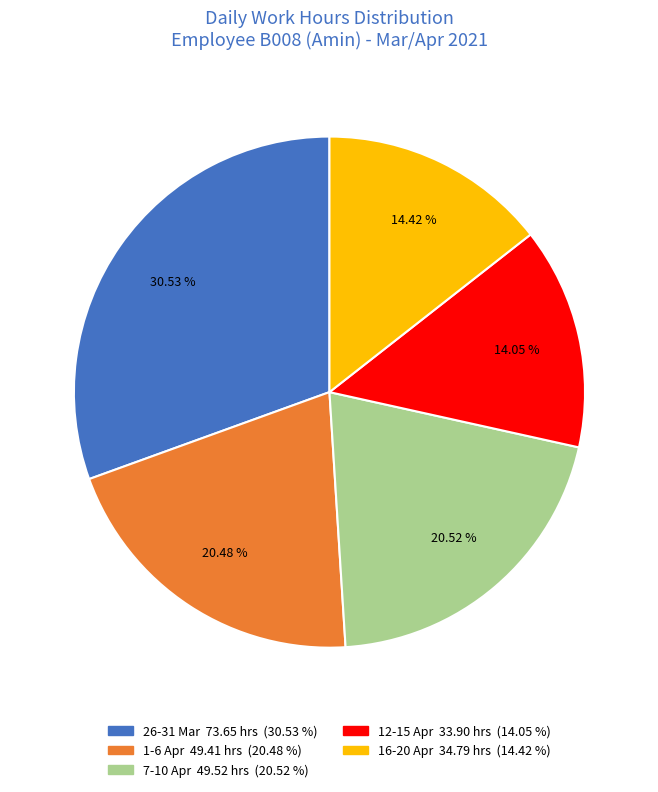

Does any single category account for the majority?

No